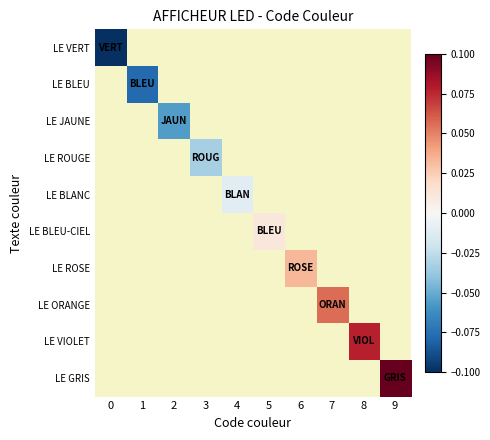

At how many categories does at least one series exceed 0?

5